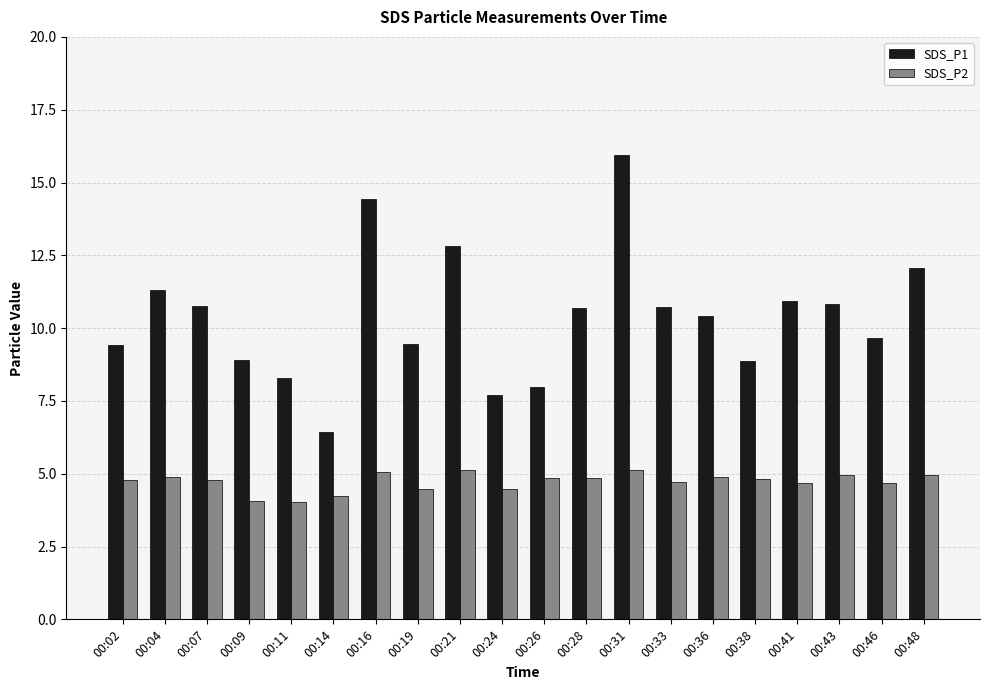

What is the average value of the SDS_P1 series?

10.4